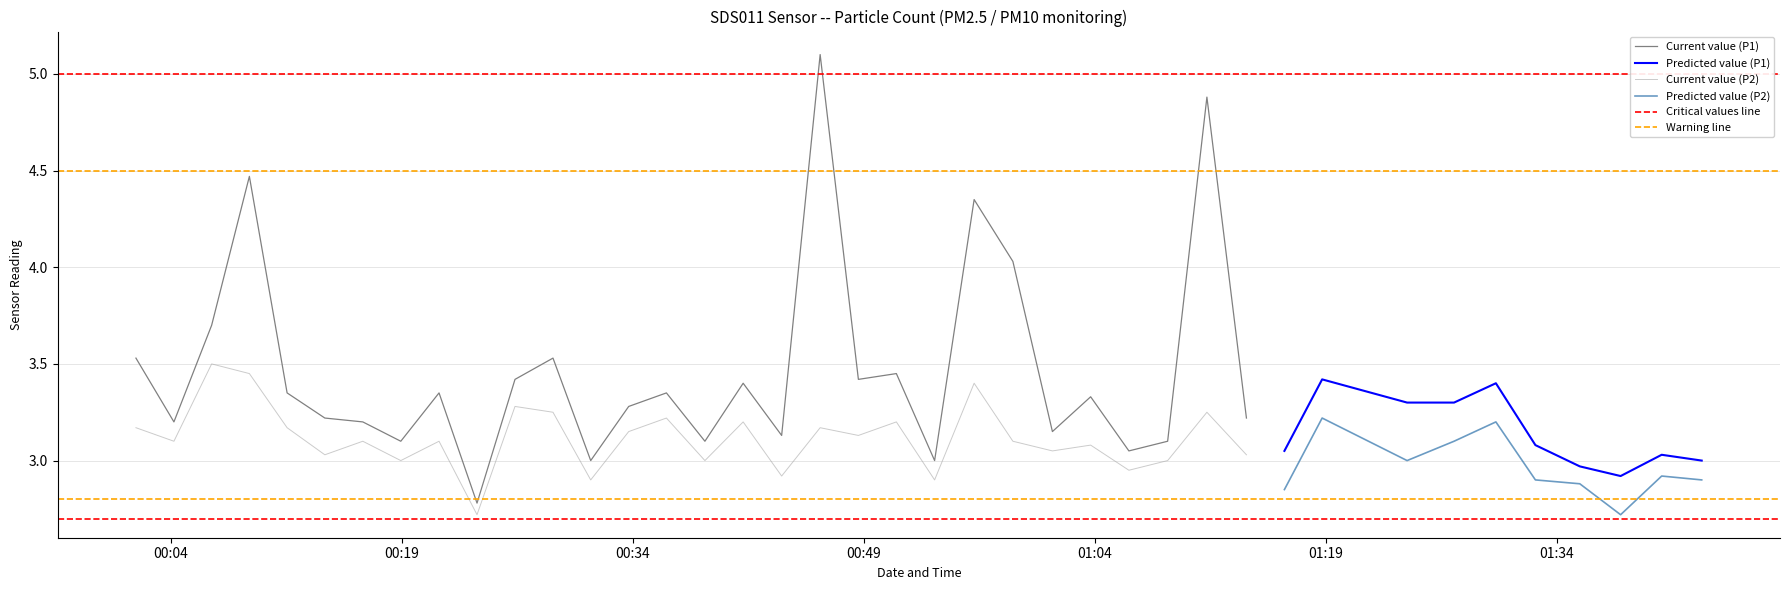

The P2 series shows 3.1 at 6. True or false?

True